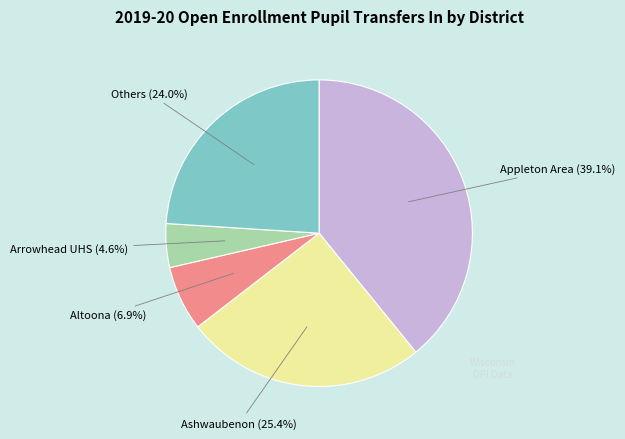

To the nearest percent, what is the average slice percentage?

20%